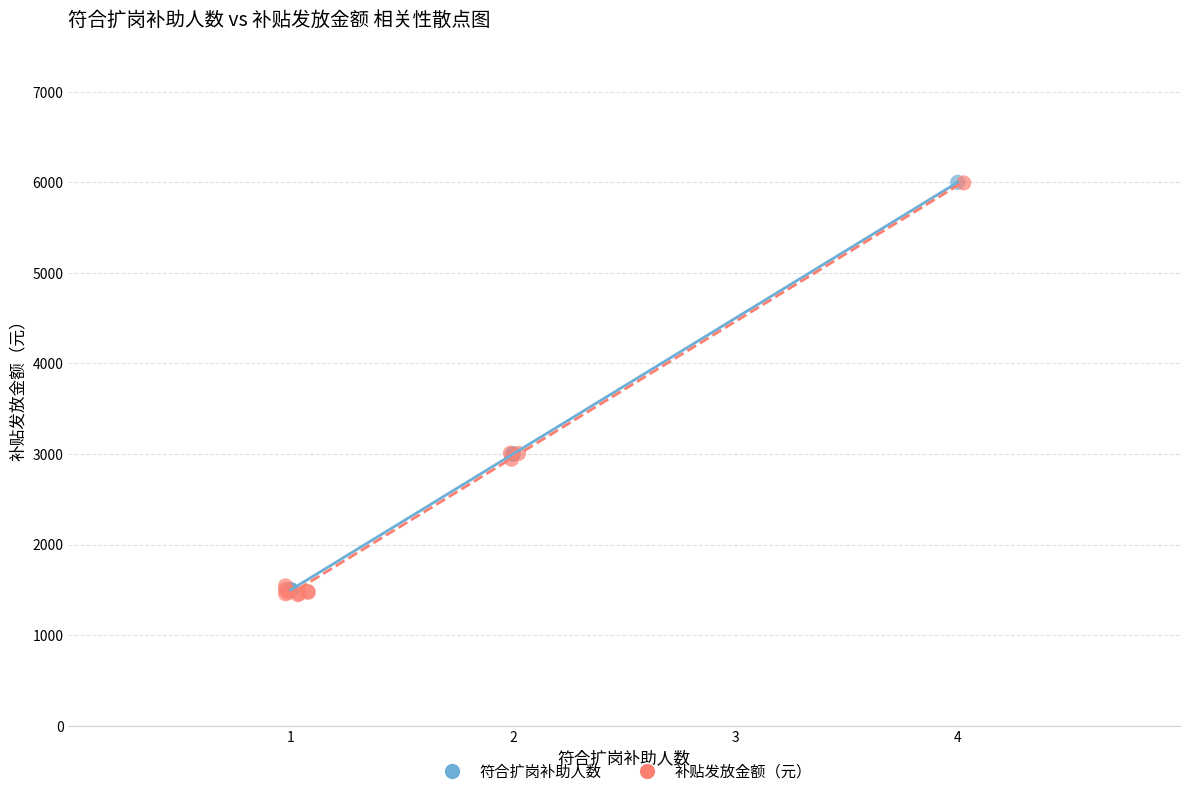

Which series has the largest Y range (max minus min)?

补贴发放金额（元）